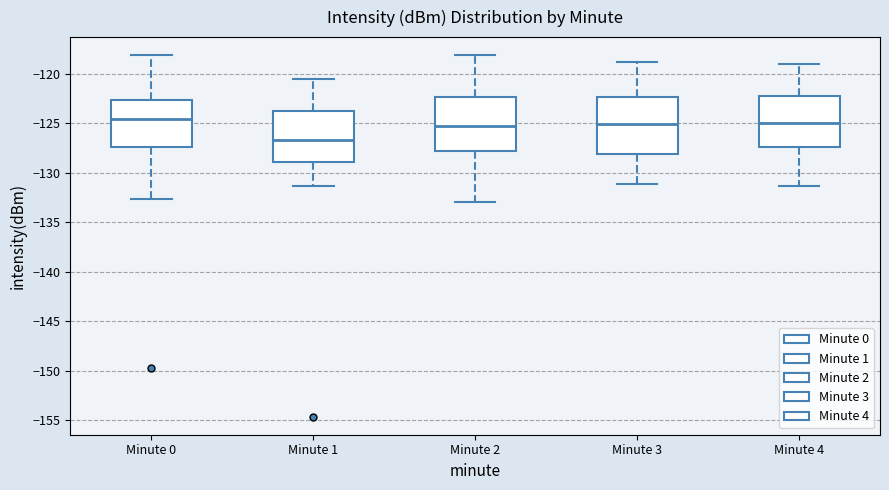

Reading left to right, transcribe this box plot: for each box, give where its median line is, the range the box spans, and where its two whiskers end, as read against the y-axis. The values are not printed on the chart, so give them approximately, as read against the axis.

Minute 0: median -124.5, box -127.5 to -122.5, whiskers -132.5 to -118.0
Minute 1: median -126.5, box -129.0 to -123.5, whiskers -131.5 to -120.5
Minute 2: median -125.5, box -128.0 to -122.5, whiskers -133.0 to -118.0
Minute 3: median -125.0, box -128.0 to -122.5, whiskers -131.0 to -119.0
Minute 4: median -125.0, box -127.5 to -122.0, whiskers -131.5 to -119.0